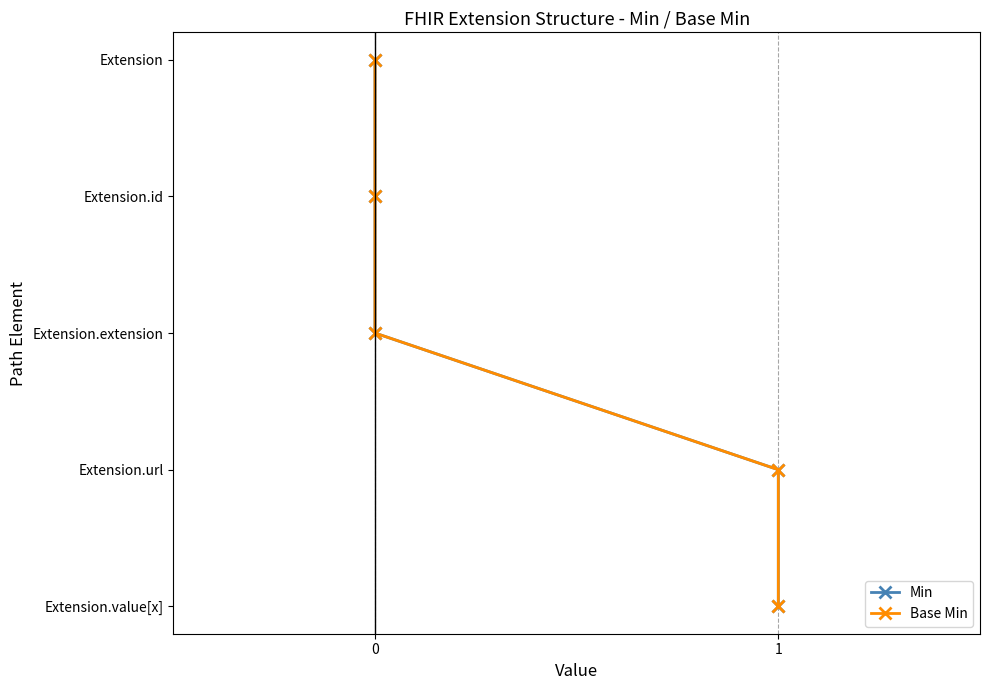

The Base Min series shows 4 at 1. True or false?

False